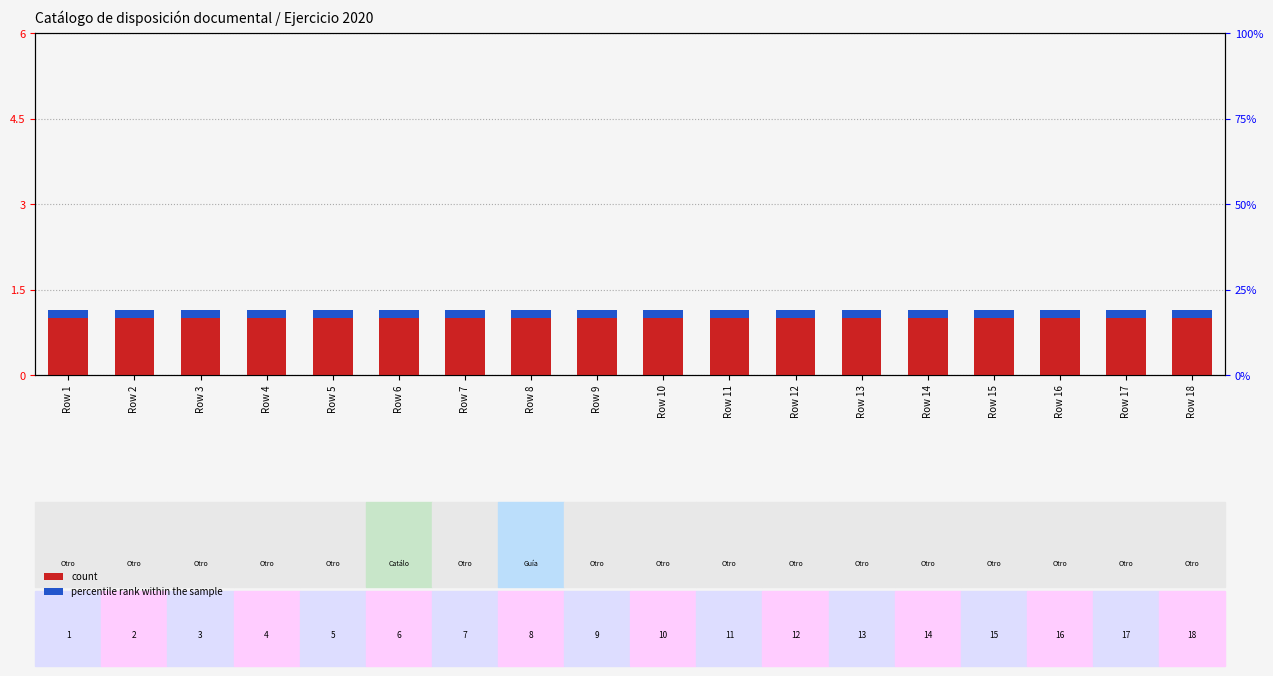

What is the minimum value shown in the chart?

0.1